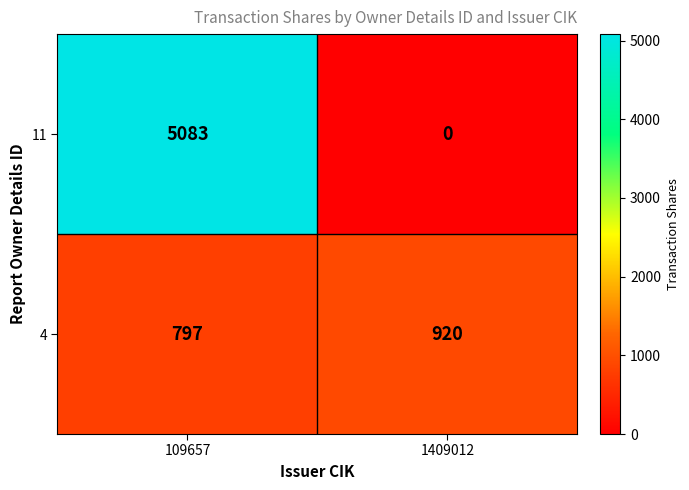

Which series has the largest total across all categories?

11